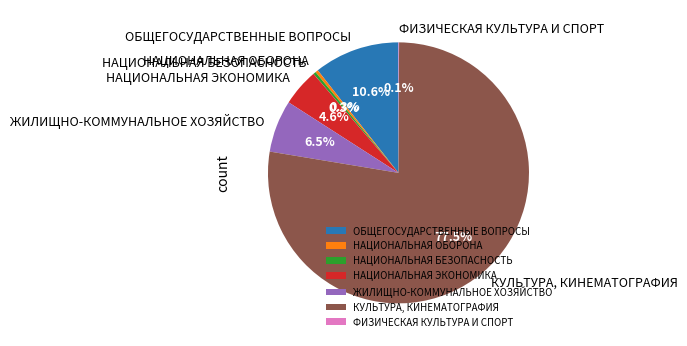

Which category has the biggest portion of the pie?

КУЛЬТУРА, КИНЕМАТОГРАФИЯ